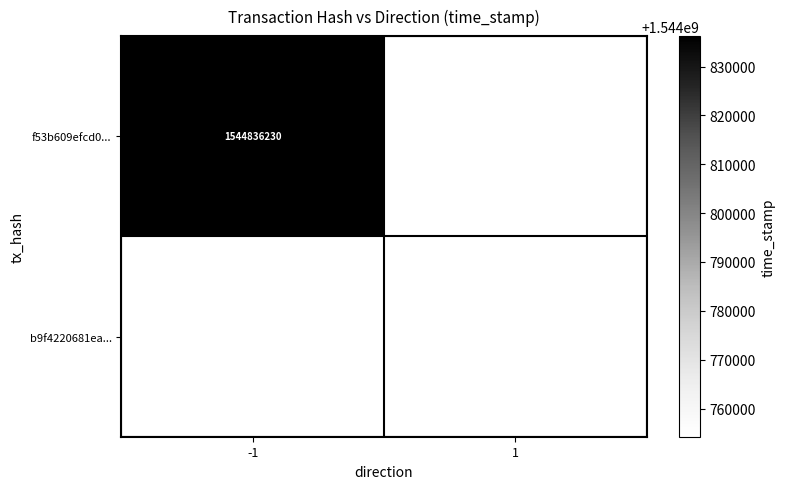

The value of b9f4220681ea... at 1 is 790500525. True or false?

False